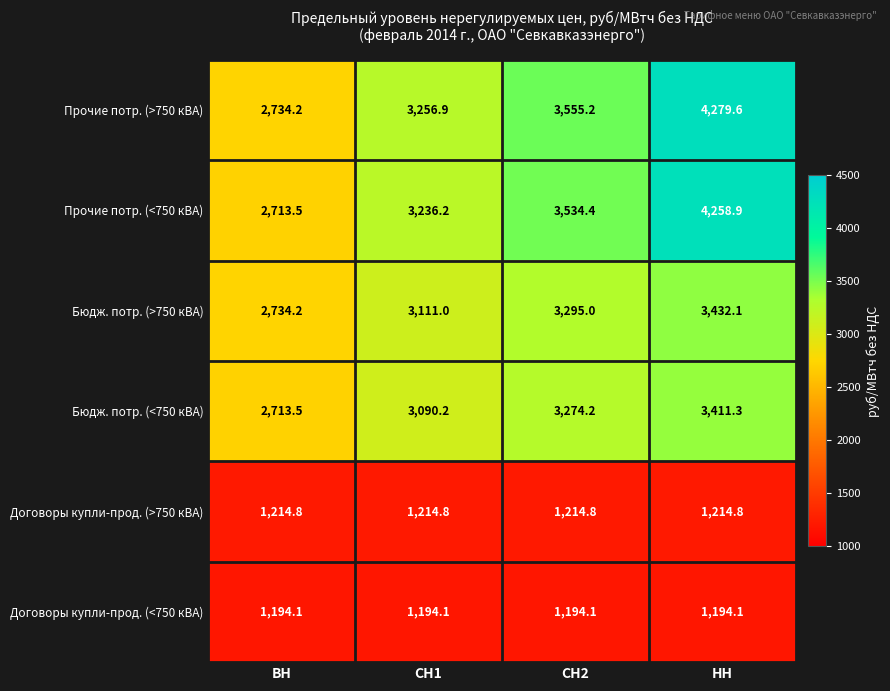

At НН, list the series in order from largest to smallest.

Прочие потр. (>750 кВА), Прочие потр. (<750 кВА), Бюдж. потр. (>750 кВА), Бюдж. потр. (<750 кВА), Договоры купли-прод. (>750 кВА), Договоры купли-прод. (<750 кВА)